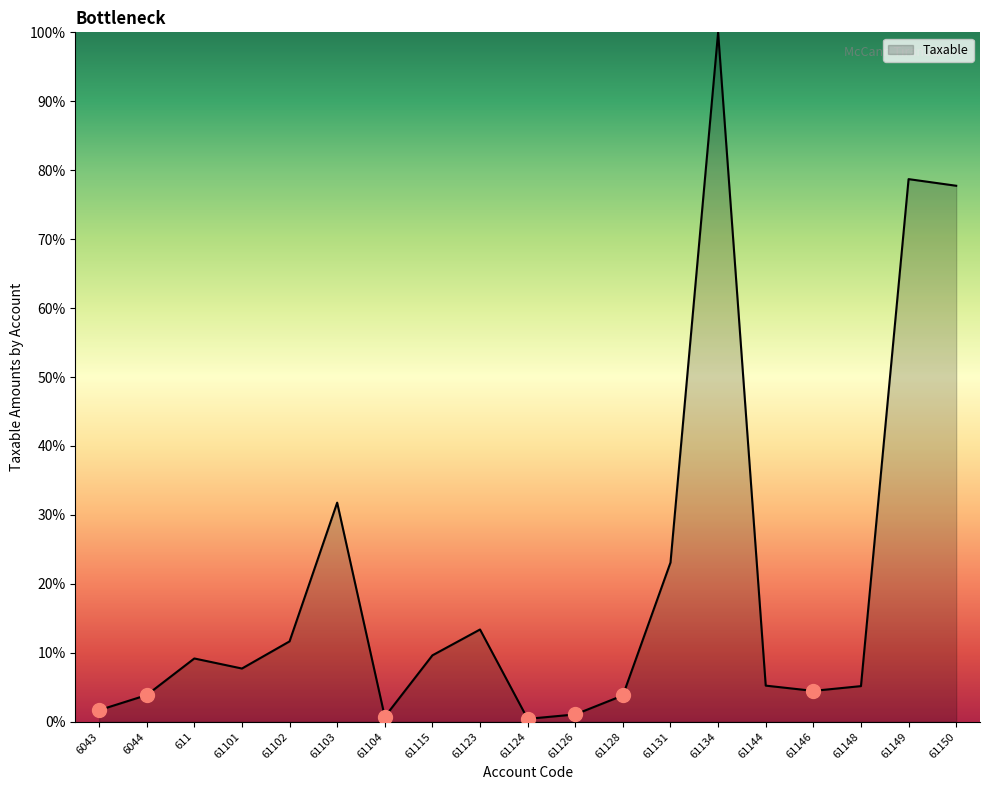

What is the change in value from 6043 to 61101?

+6.0